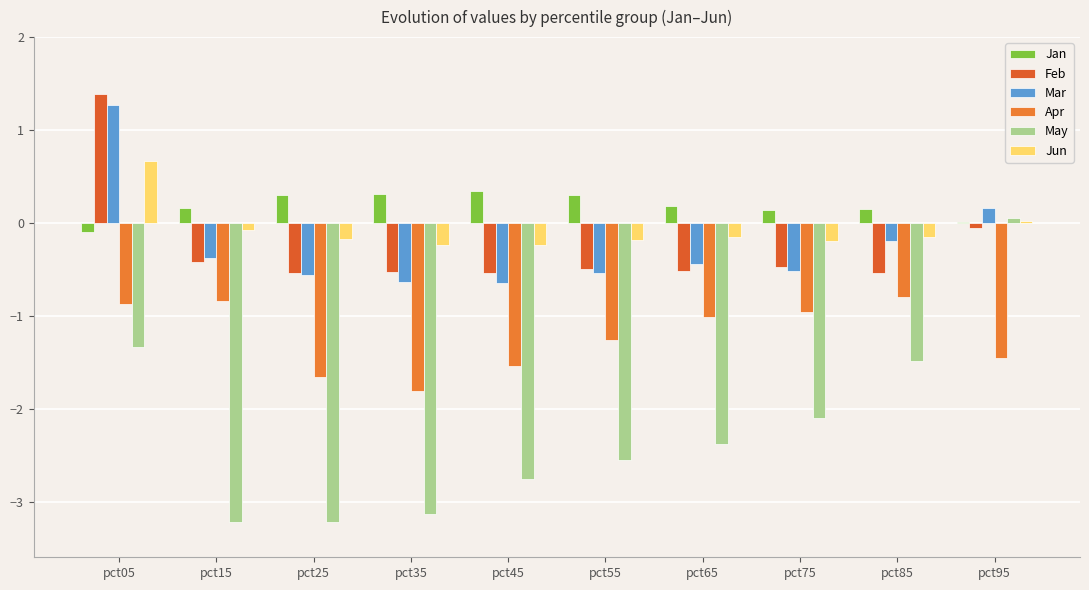

Between pct35 and pct95, which is larger?

pct35